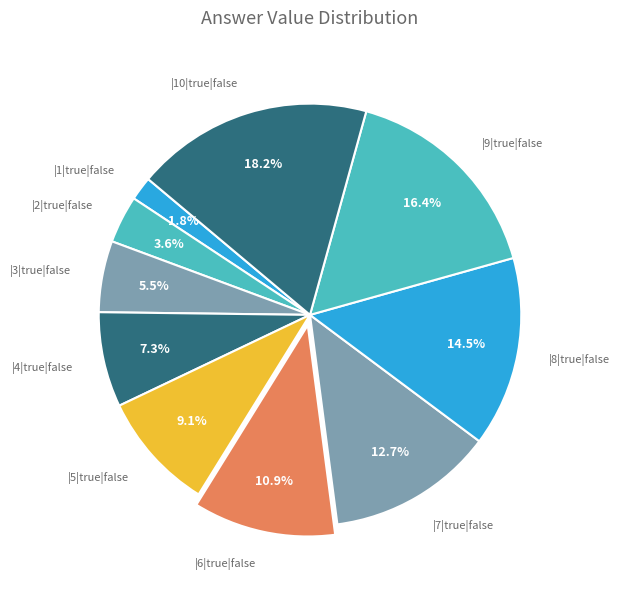

Is there a majority slice in this chart?

No